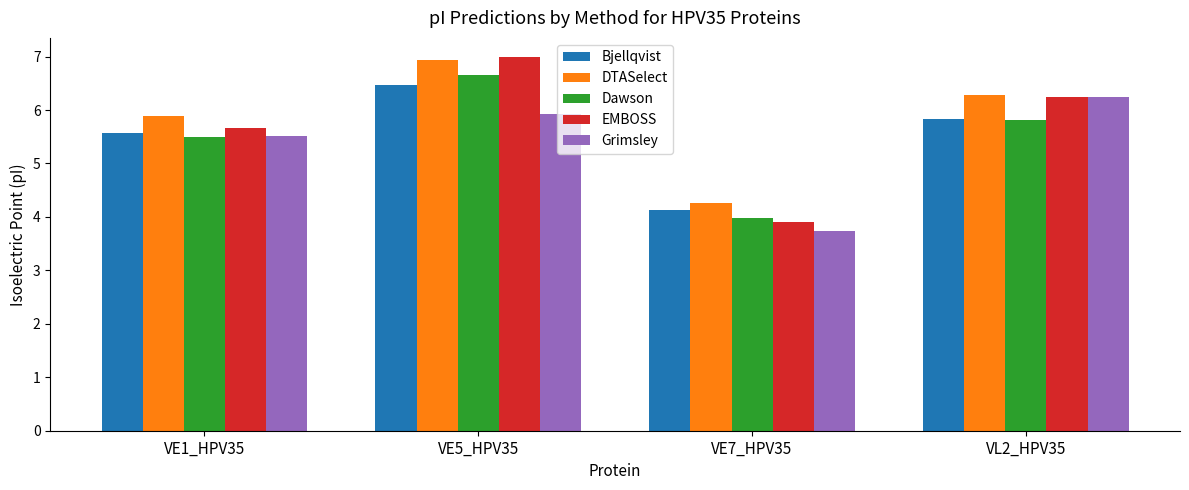

The value of Dawson at VL2_HPV35 is 5.8. True or false?

True